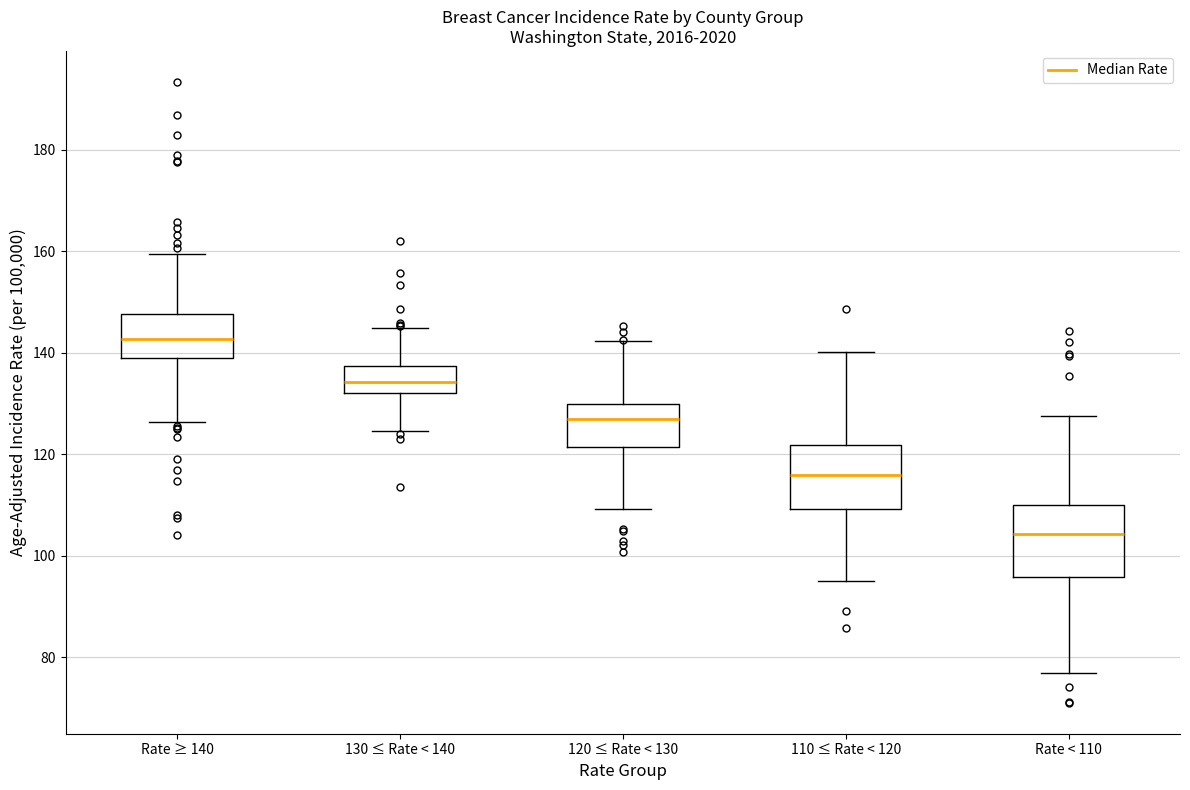

Reading left to right, read every box against the y-axis: the position of its median line, the range the box covers, and the ends of its whiskers. The values are not printed on the chart, so give them approximately, as read against the axis.

Rate ≥ 140: median 142, box 138 to 148, whiskers 126 to 160
130 ≤ Rate < 140: median 134, box 132 to 138, whiskers 124 to 144
120 ≤ Rate < 130: median 126, box 122 to 130, whiskers 110 to 142
110 ≤ Rate < 120: median 116, box 110 to 122, whiskers 94 to 140
Rate < 110: median 104, box 96 to 110, whiskers 76 to 128